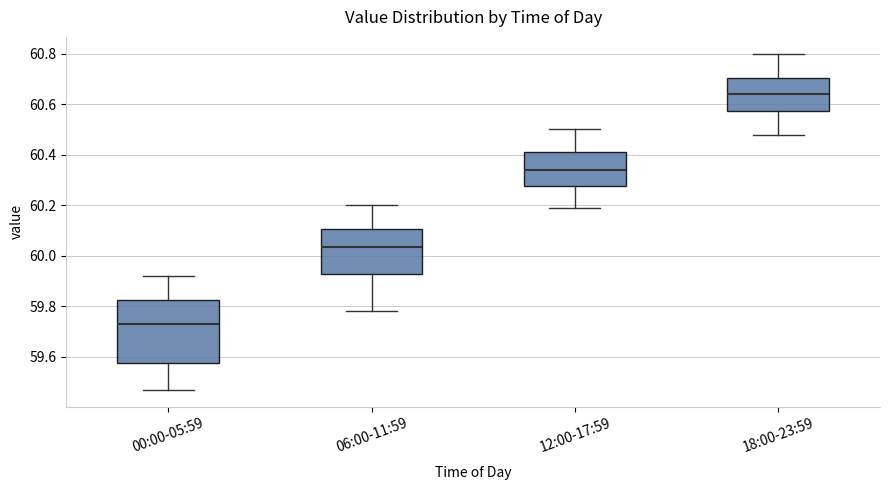

Reading left to right, transcribe this box plot: for each box, give where its median line is, the range the box spans, and where its two whiskers end, as read against the y-axis. The values are not printed on the chart, so give them approximately, as read against the axis.

00:00-05:59: median 59.74, box 59.58 to 59.82, whiskers 59.48 to 59.92
06:00-11:59: median 60.04, box 59.94 to 60.10, whiskers 59.78 to 60.20
12:00-17:59: median 60.34, box 60.28 to 60.42, whiskers 60.20 to 60.50
18:00-23:59: median 60.64, box 60.58 to 60.70, whiskers 60.48 to 60.80